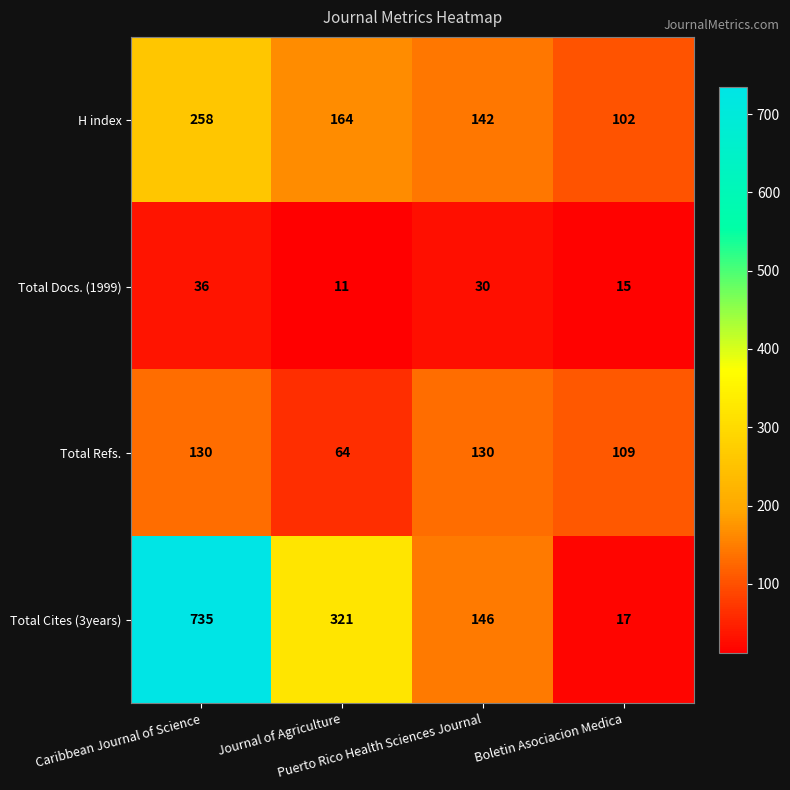

Rank the series by their average value, from highest to lowest.

Total Cites (3years), H index, Total Refs., Total Docs. (1999)